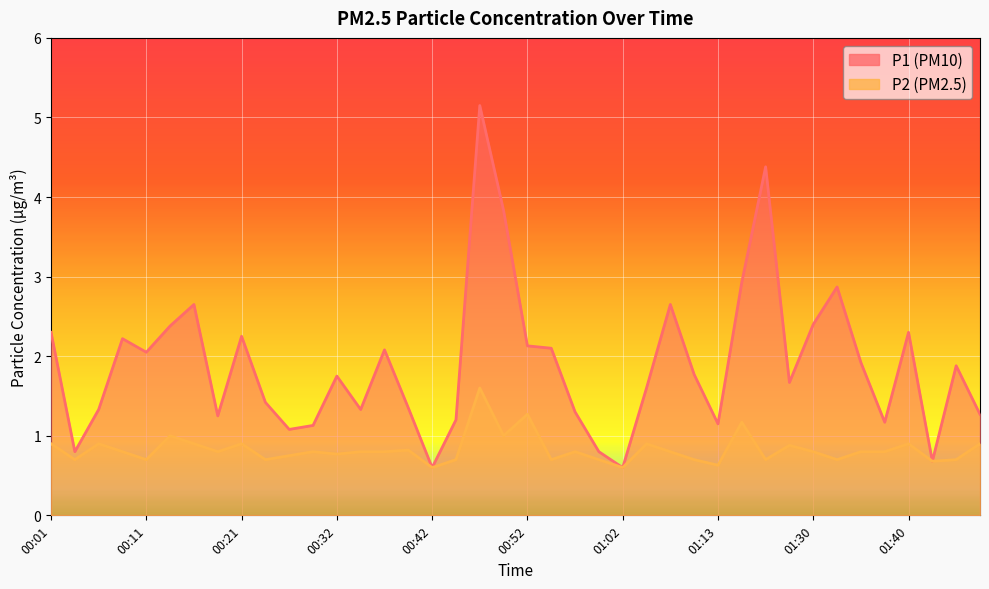

How many data points in P1 are less than 1?

5